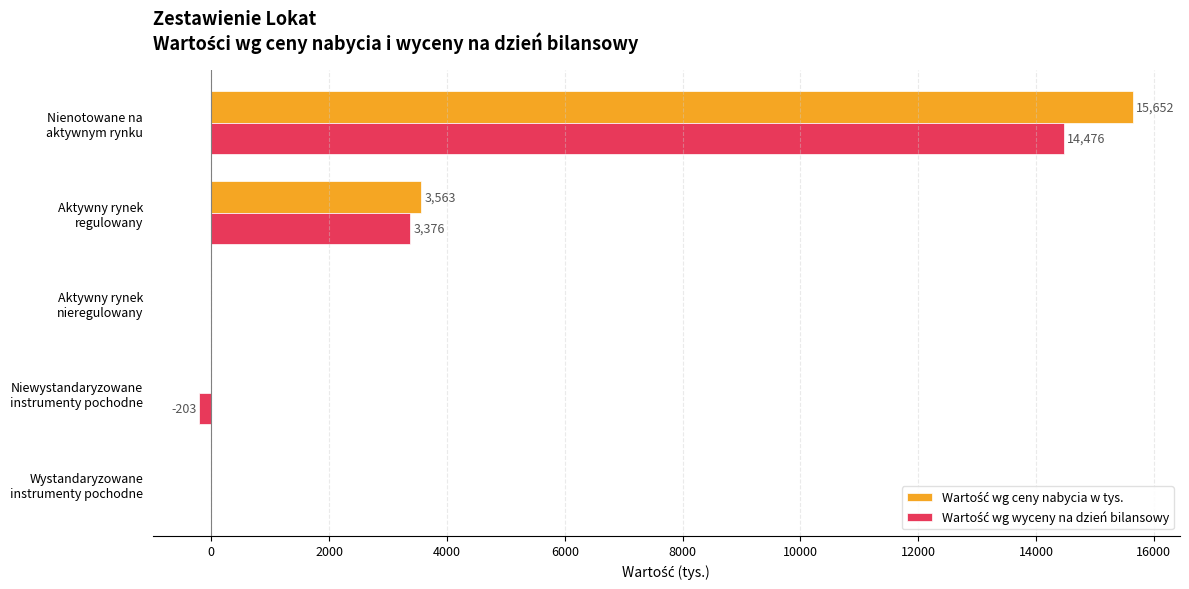

What is the greatest value displayed?

15652